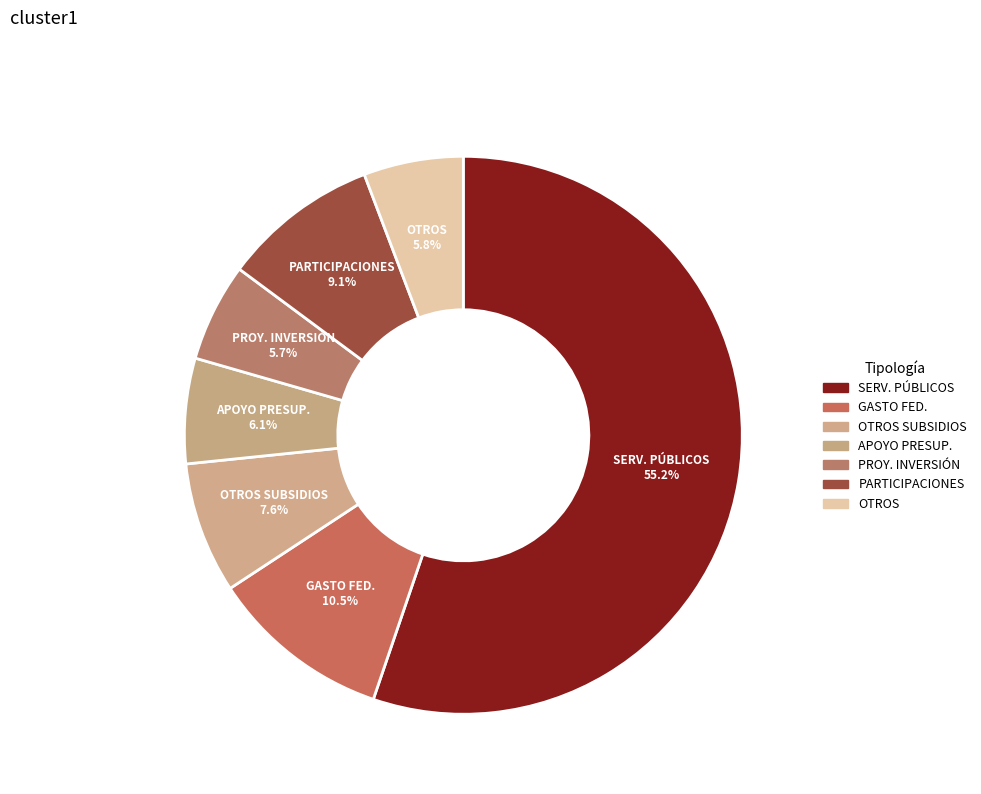

How many segments does this pie chart have?

7